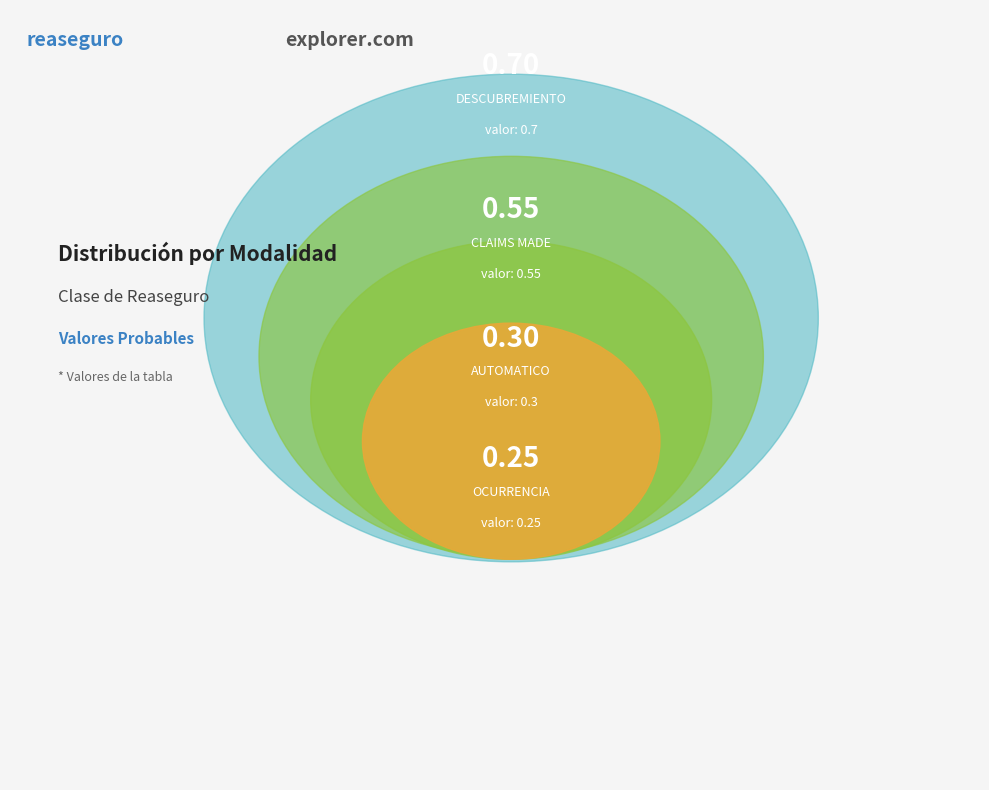

True or false: CLAIMS MADE accounts for 17% of the total.

False